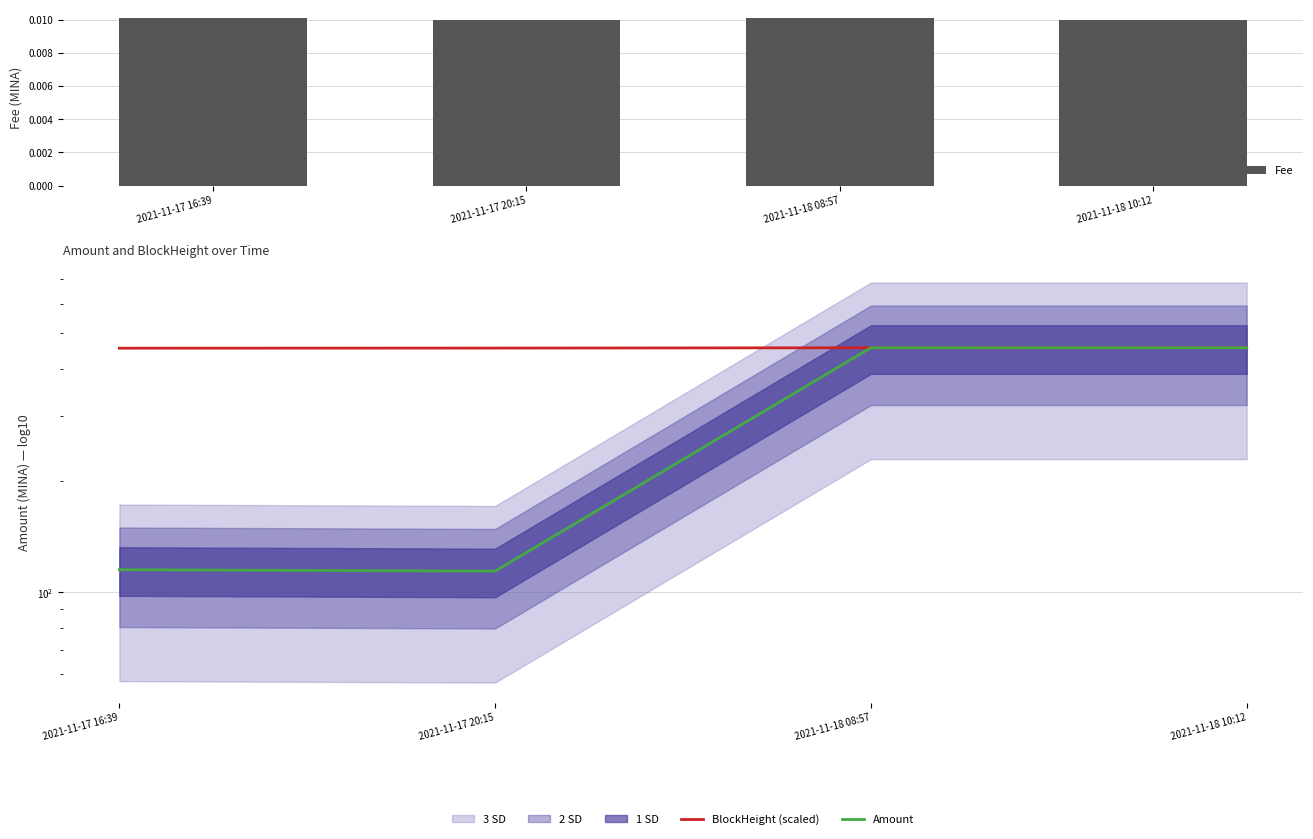

What is the label of the 2nd bar from the left?

2021-11-17 20:15